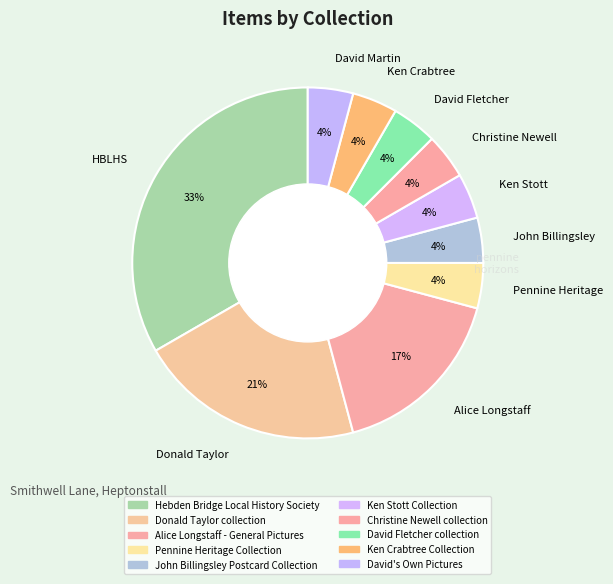

Which category has the biggest portion of the pie?

HBLHS